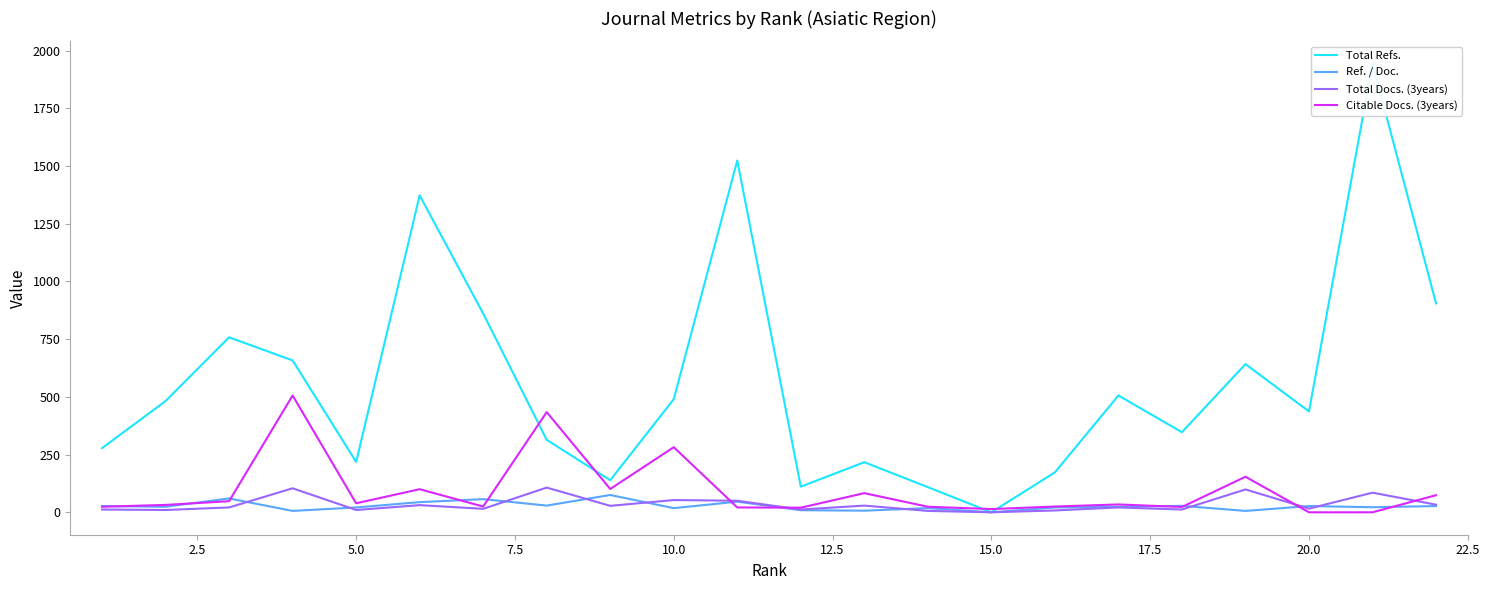

What is the maximum value for Ref. / Doc.?

75